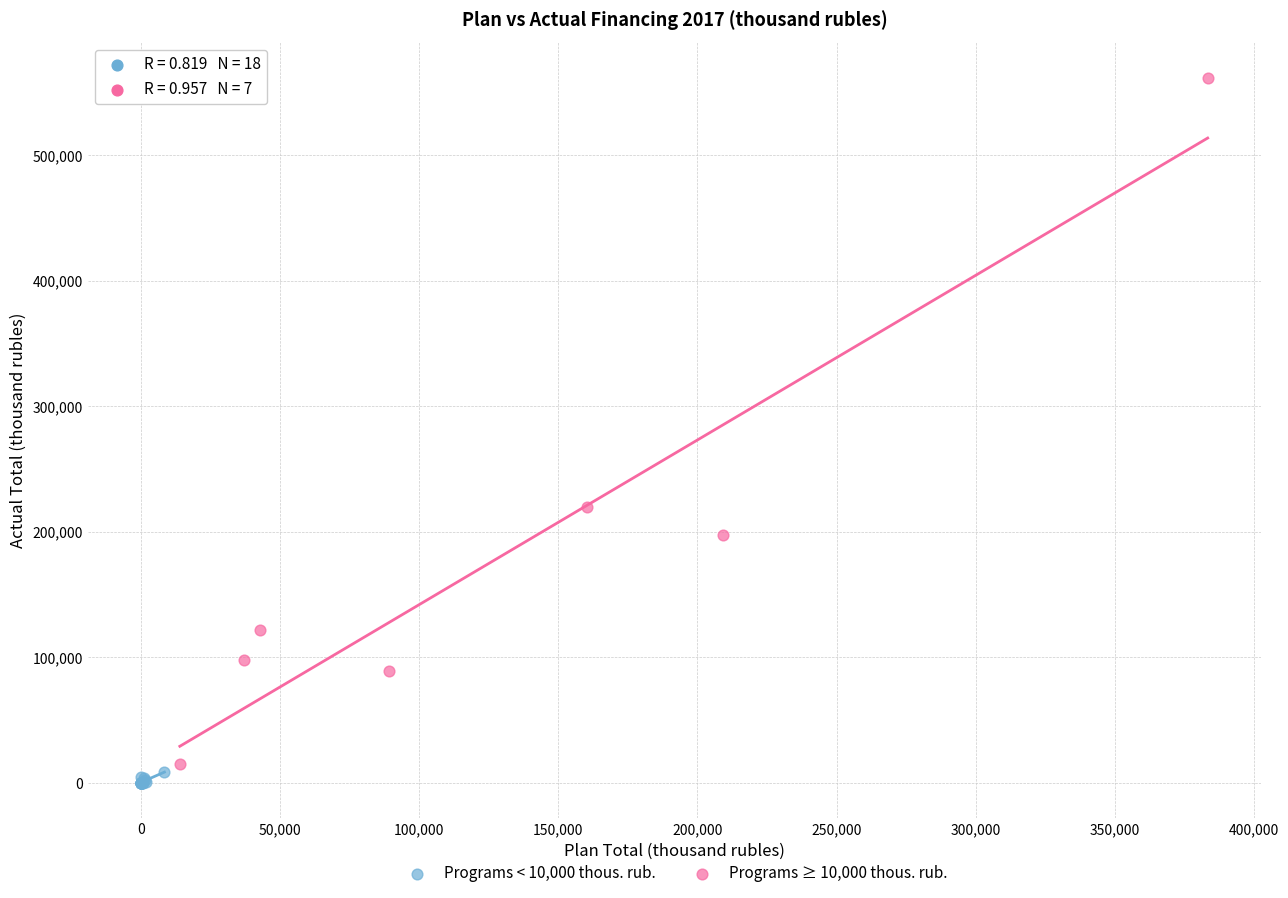

Which series contains the highest Y value?

Programs ≥ 10,000 thous. rub.